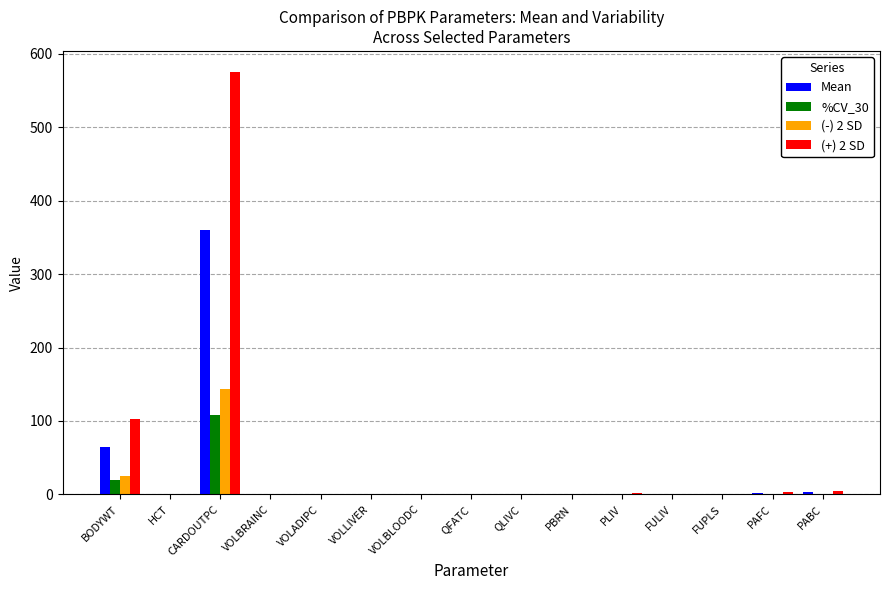

Is it true that (+) 2 SD equals 0.0 at VOLBRAINC?

True